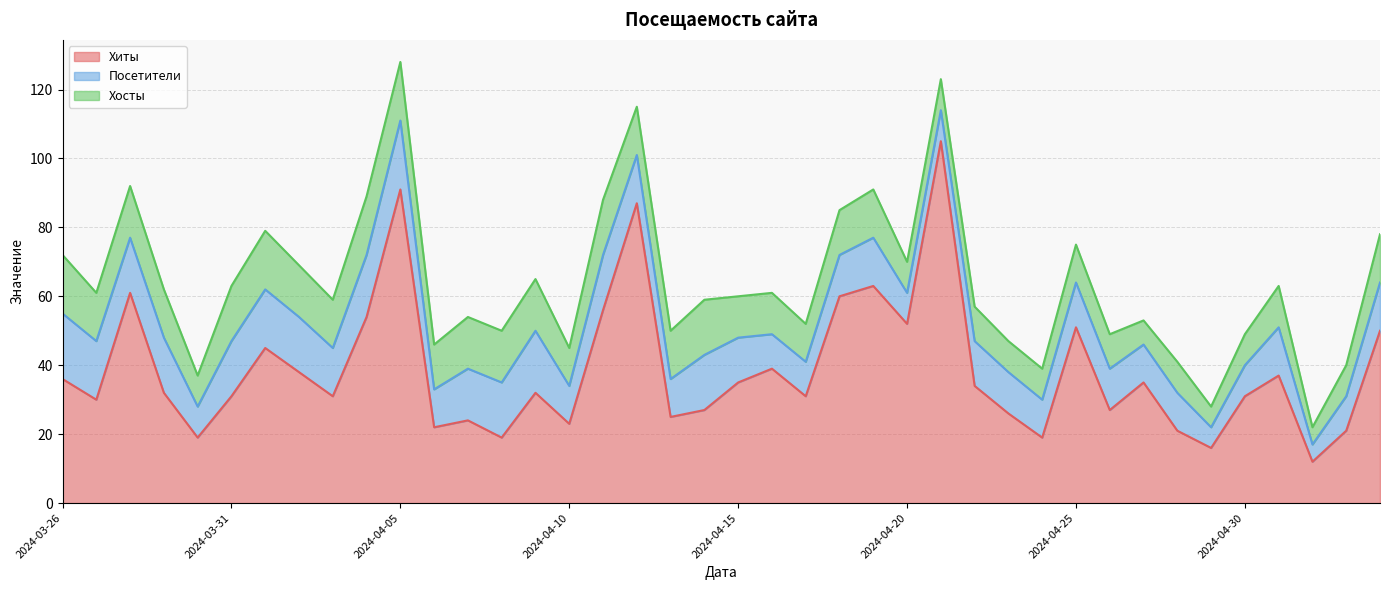

Which series has the largest total across all categories?

Хиты